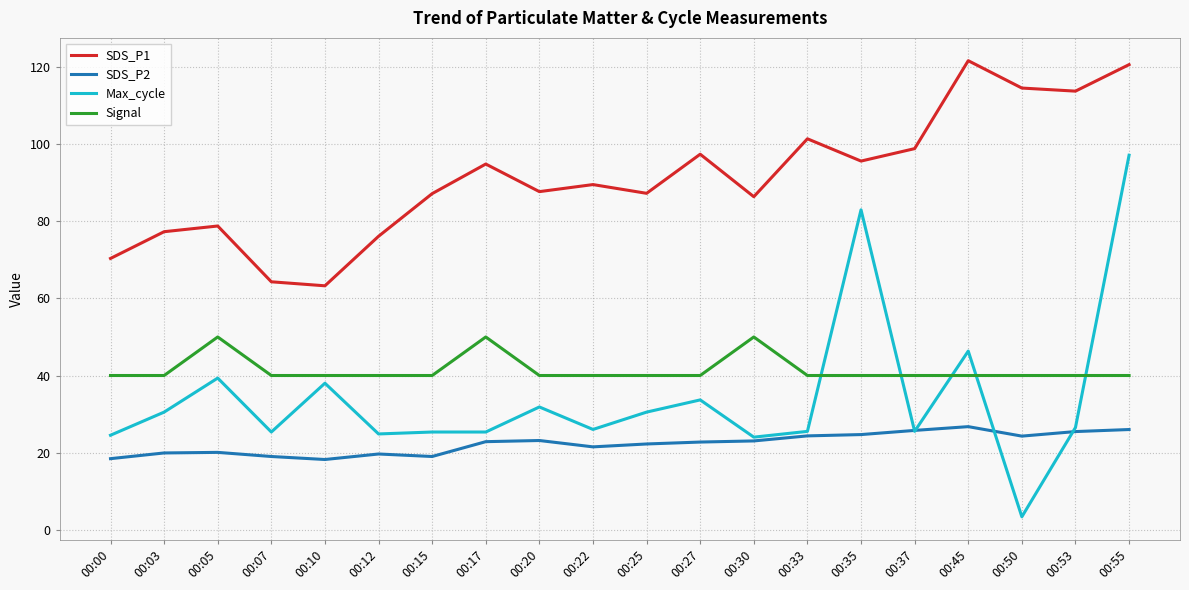

What is the total value across all series at 00:22?

177.0